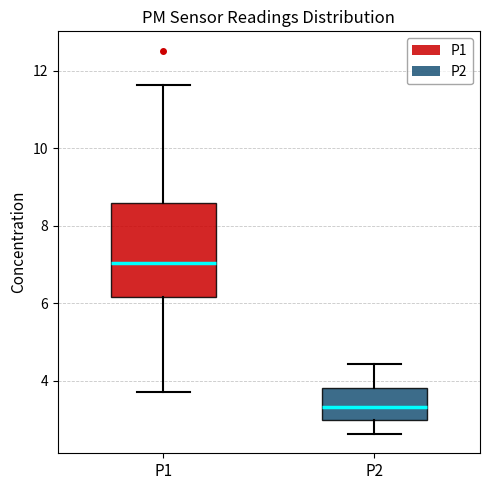

Comparing the boxes themselves (not the whiskers), which one is the tallest?

P1